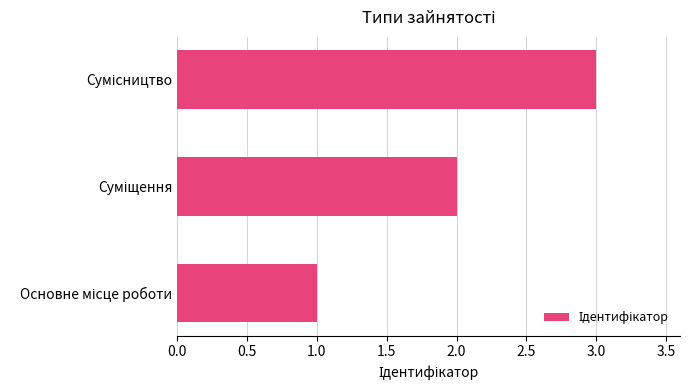

What is the greatest value displayed?

3